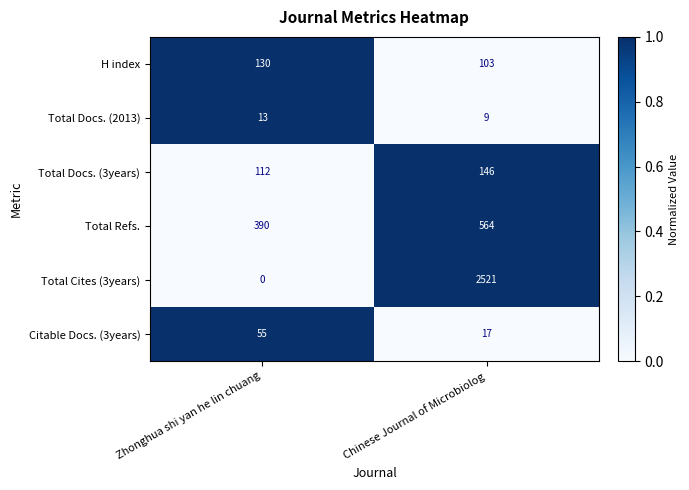

What is the minimum value for Citable Docs. (3years)?

17